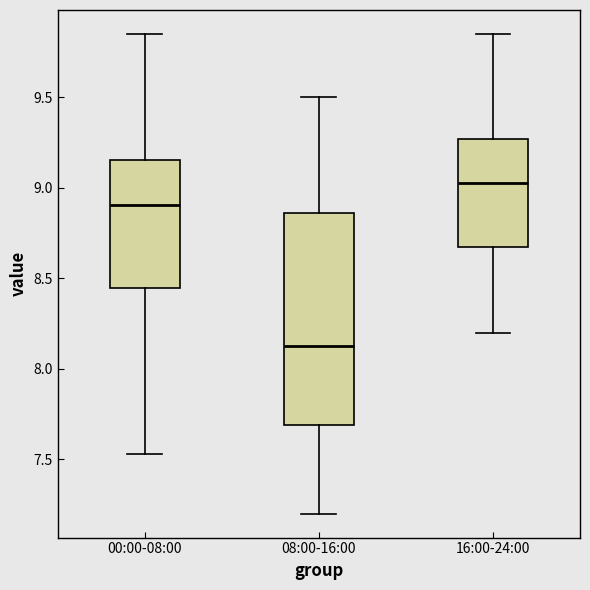

Reading left to right, read every box against the y-axis: the position of its median line, the range the box covers, and the ends of its whiskers. The values are not printed on the chart, so give them approximately, as read against the axis.

00:00-08:00: median 8.90, box 8.45 to 9.15, whiskers 7.55 to 9.85
08:00-16:00: median 8.15, box 7.70 to 8.85, whiskers 7.20 to 9.50
16:00-24:00: median 9.05, box 8.65 to 9.25, whiskers 8.20 to 9.85